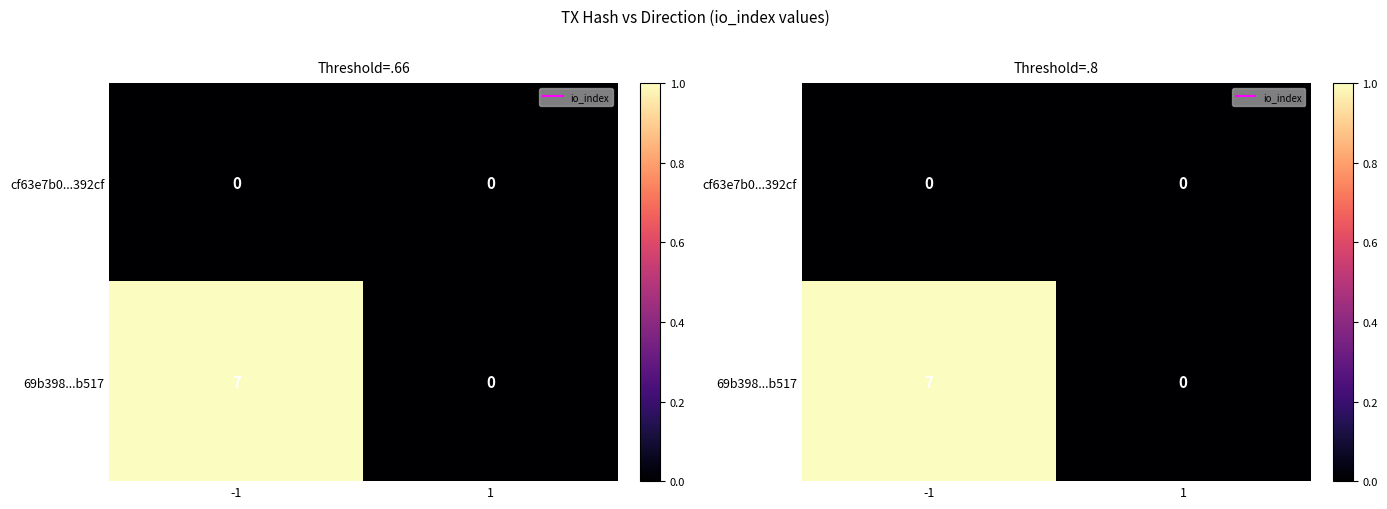

Is the value of 69b398...b517 at 1 greater than the value of cf63e7b0...392cf at -1?

No